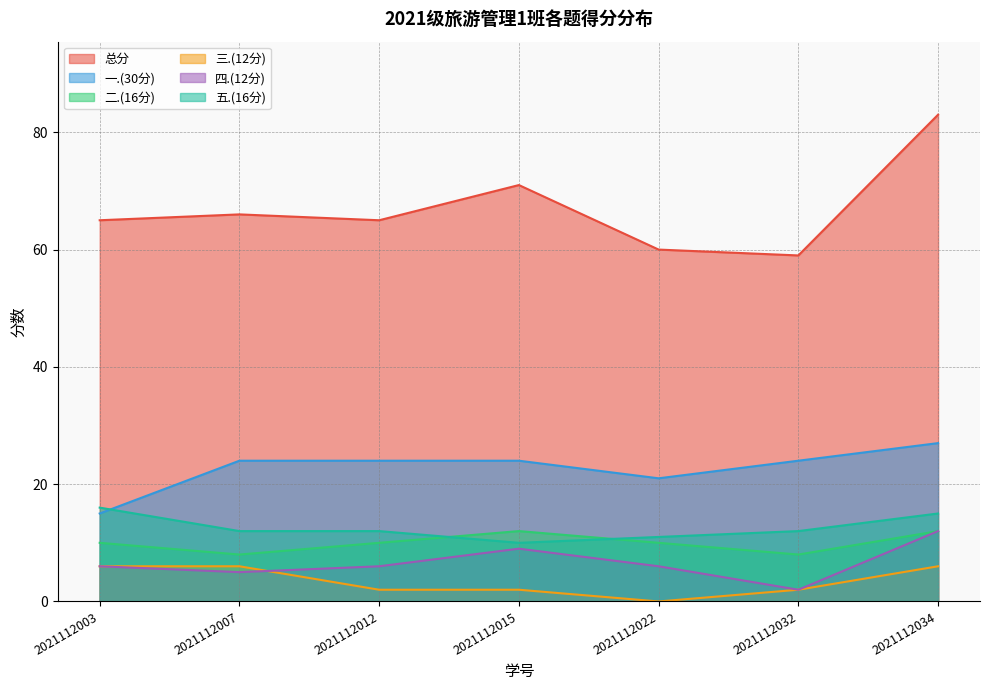

Where is the first local minimum for 二.(16分)?

2021112007